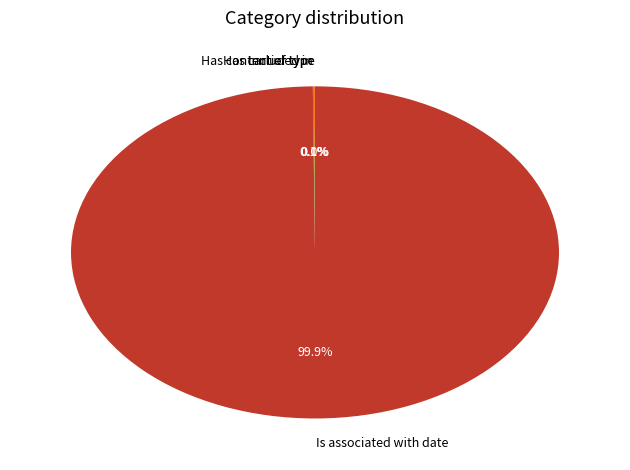

Which slice represents more than half of the pie?

Is associated with date